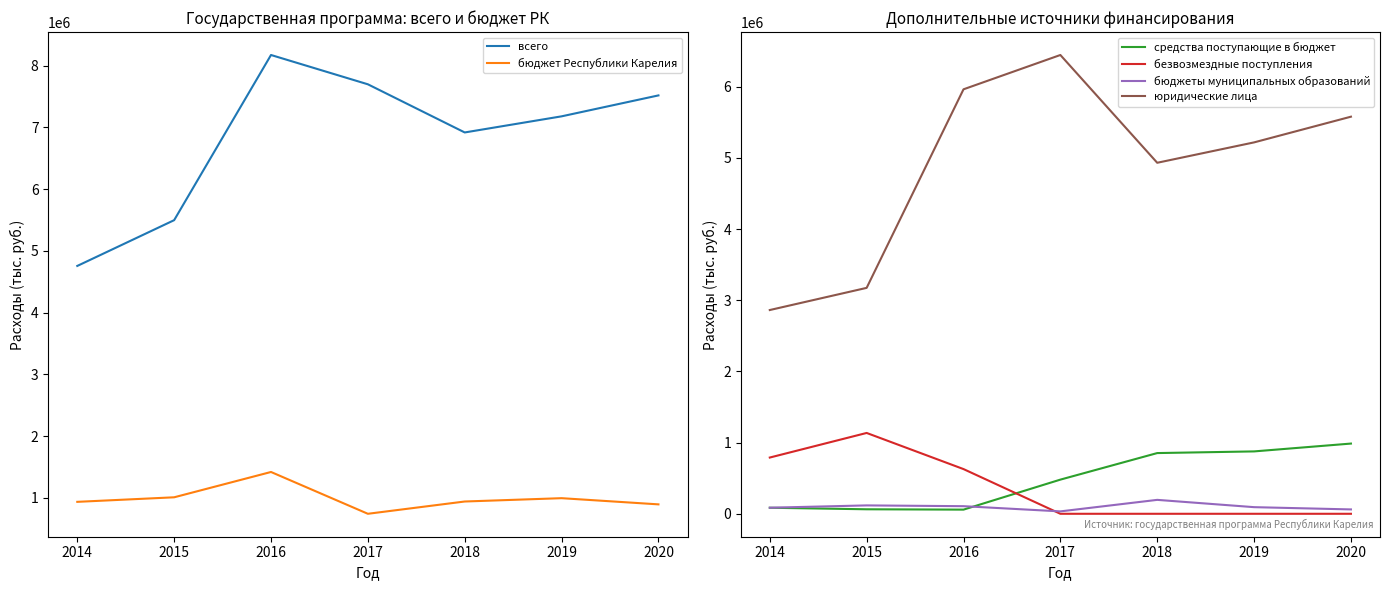

Which series has the largest total across all categories?

всего